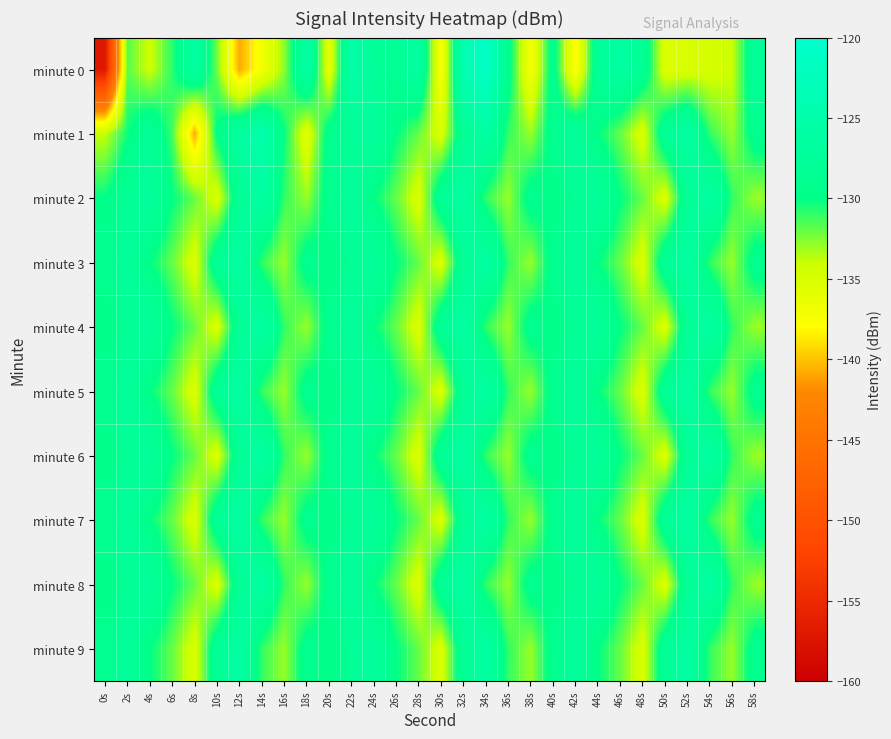

Which series has the largest range (max minus min)?

minute 0